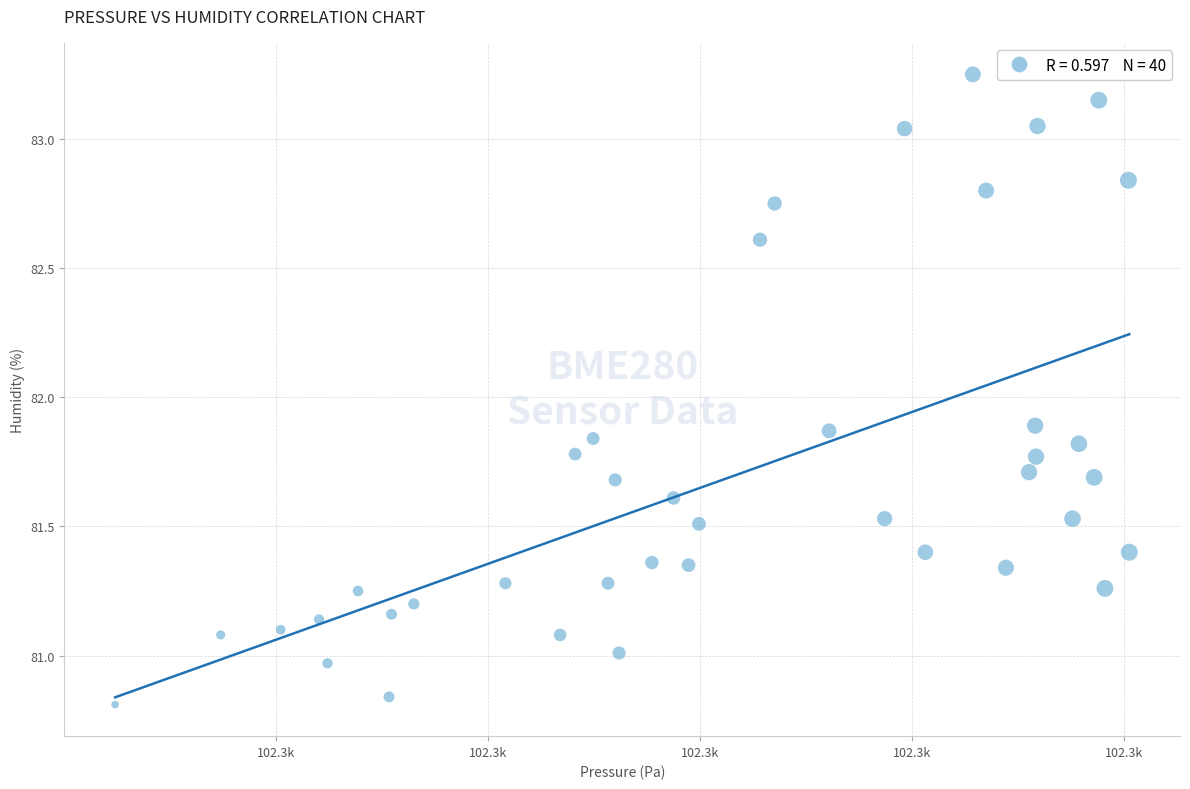

What is the range of X values (max minus min)?

47.8